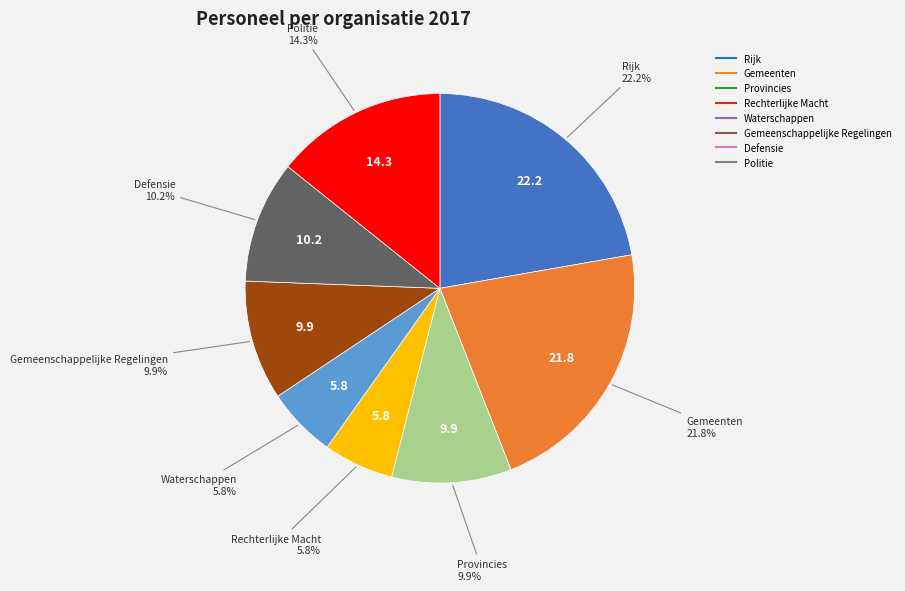

Approximately how many times larger is the value at Defensie compared to Gemeenschappelijke Regelingen?

1.0